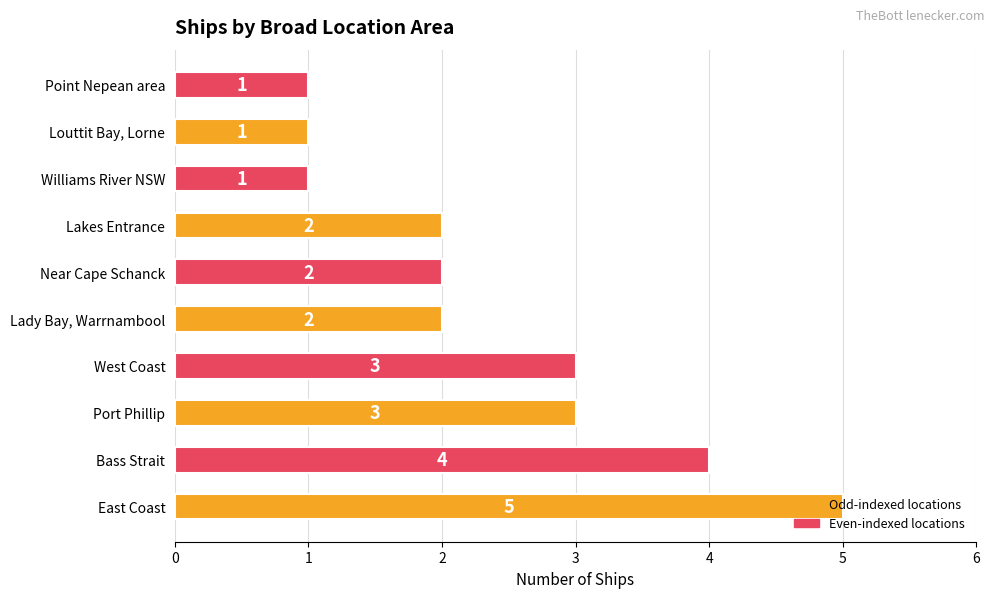

Which has a higher value, Point Nepean area or West Coast?

West Coast